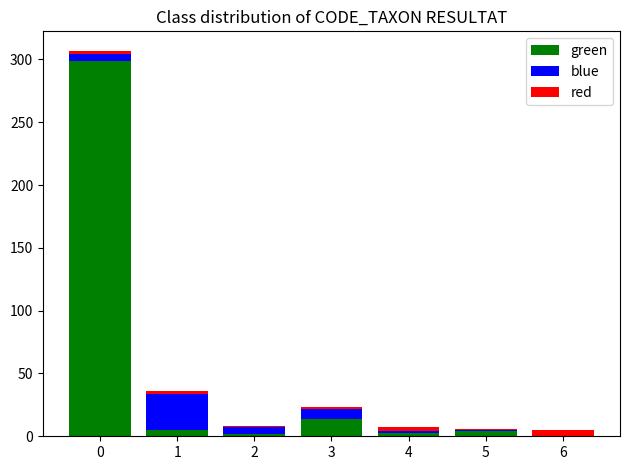

The value of green at 3 is 14. True or false?

True